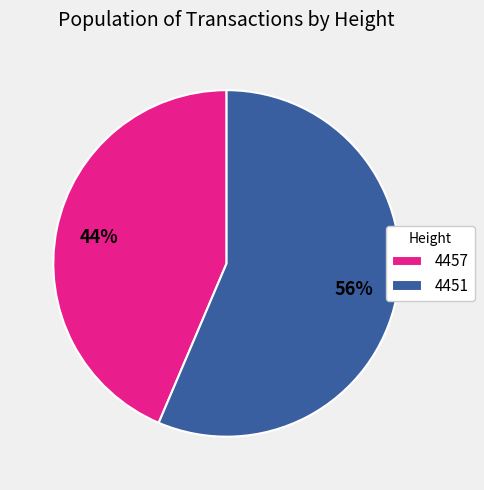

Is 4457 the majority of the pie?

No